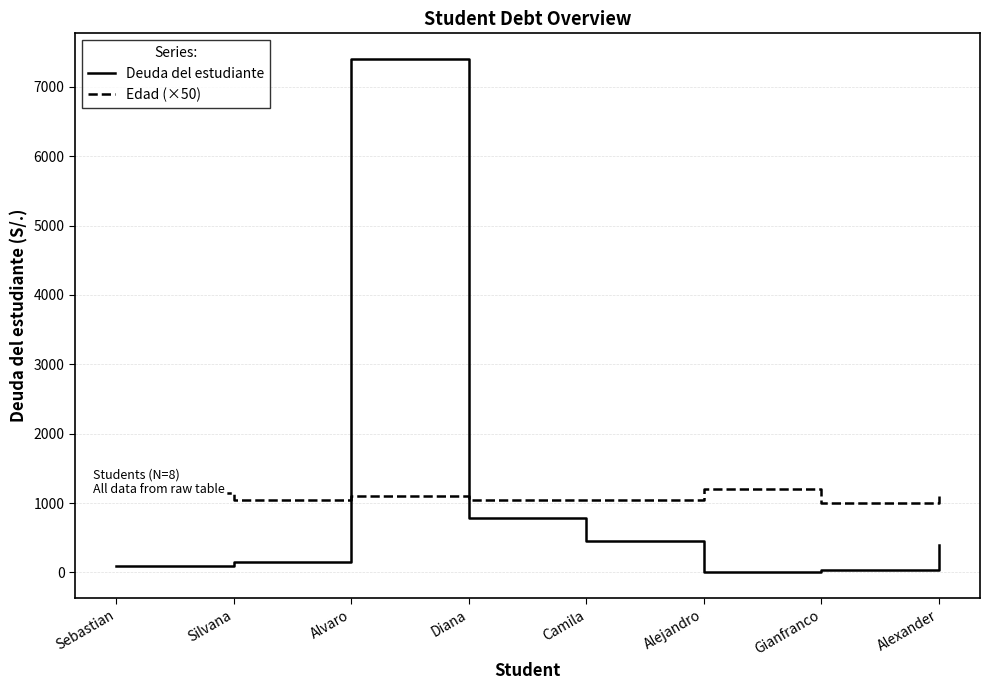

At which category is the sum across all series the highest?

Alvaro